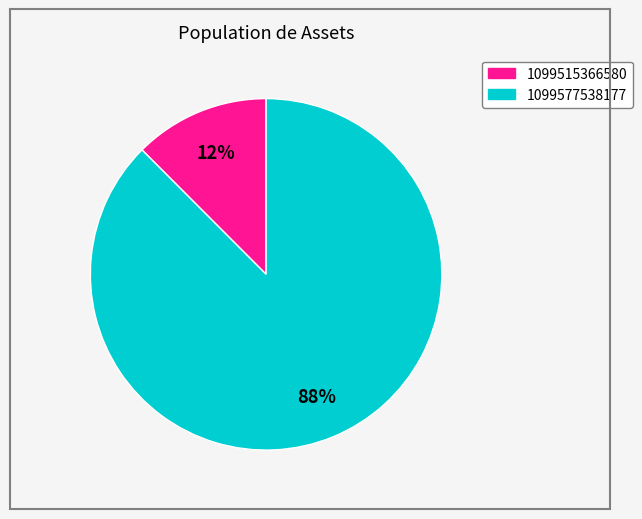

To the nearest percent, what is the average slice percentage?

50%